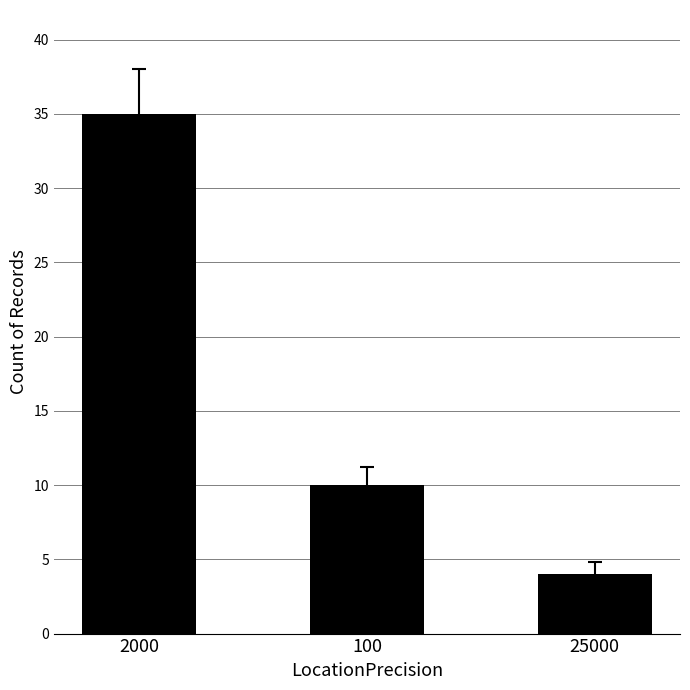

What is the smallest value displayed?

4